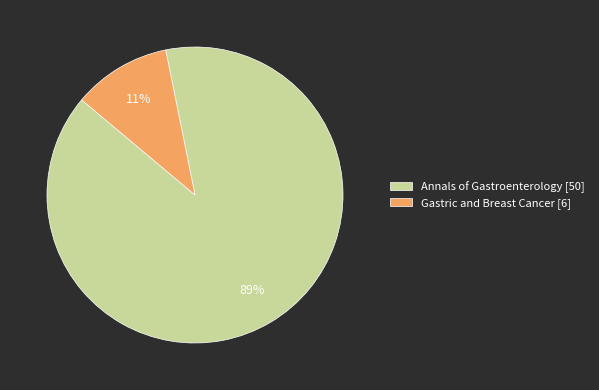

To the nearest percent, what is the combined percentage of Gastric and Breast Cancer [6] and Annals of Gastroenterology [50]?

100%